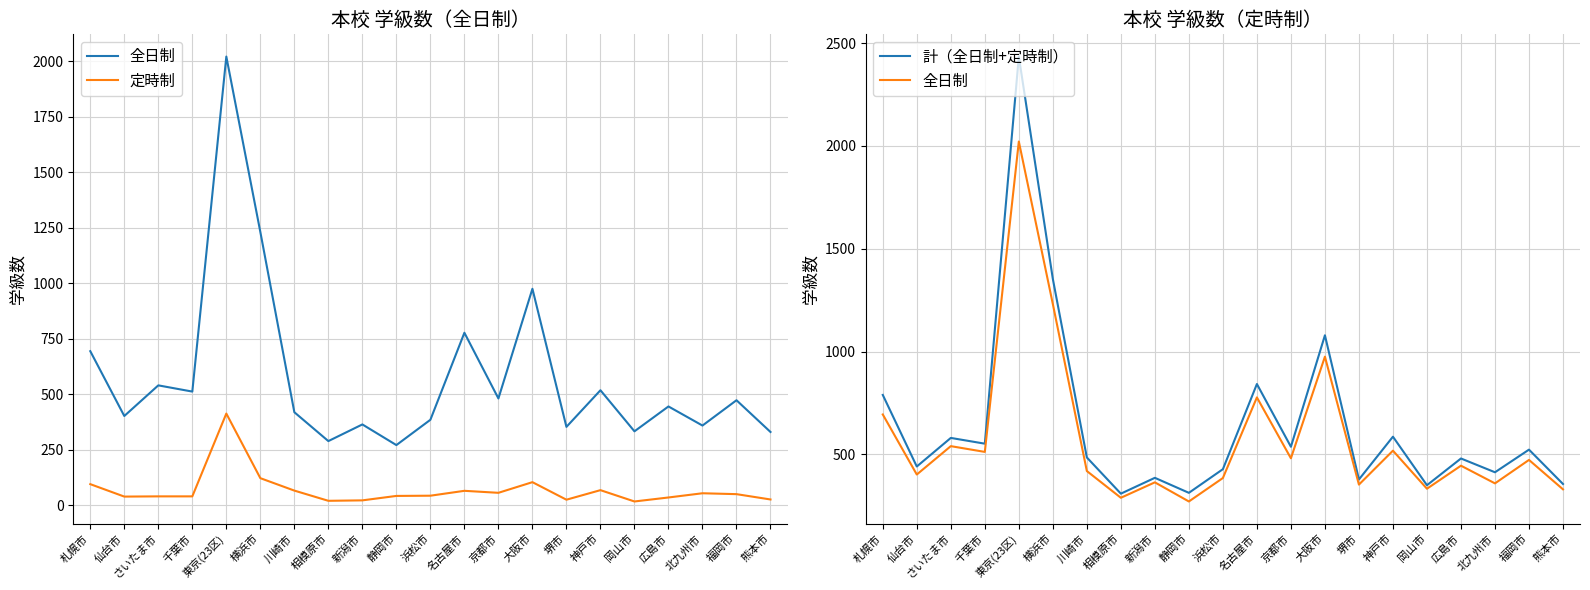

How many distinct data groups are displayed?

3